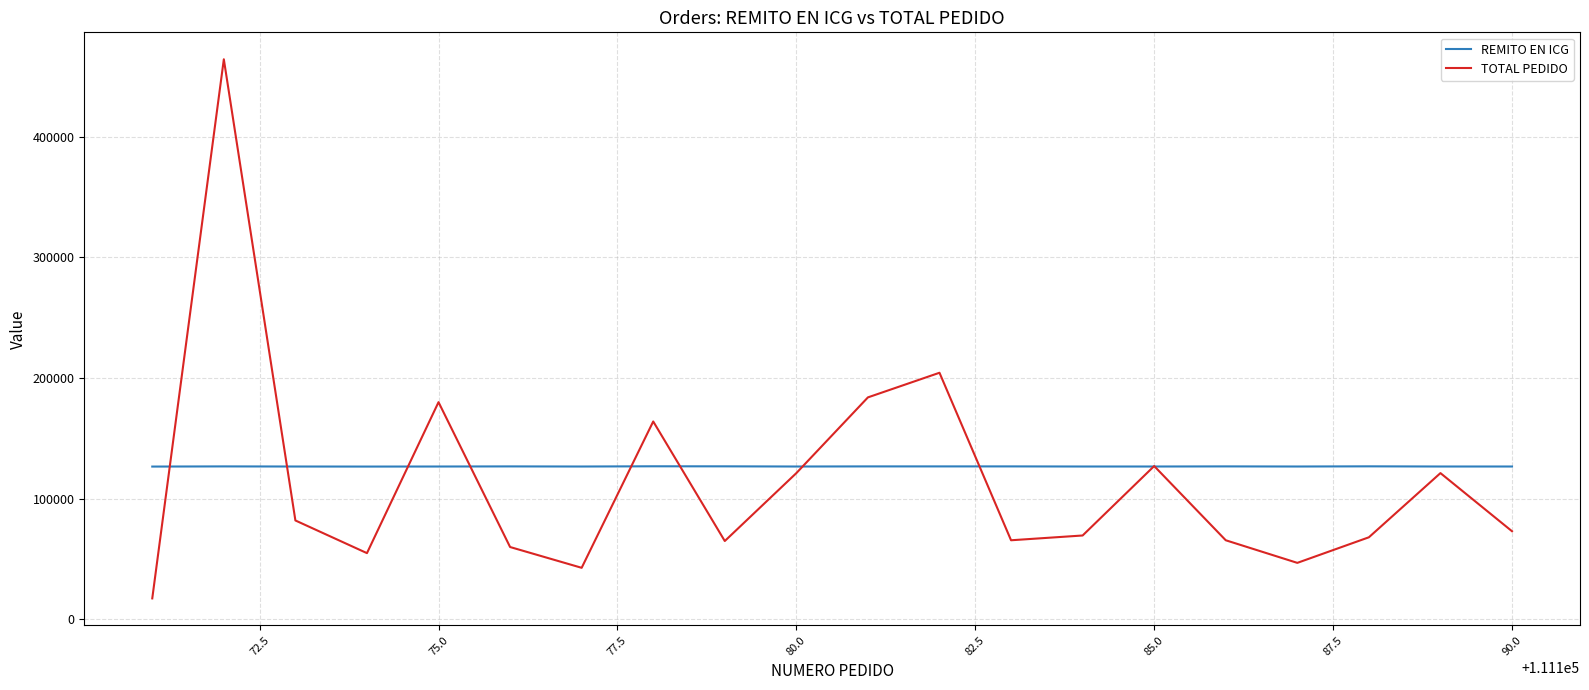

How many lines are shown in the chart?

2